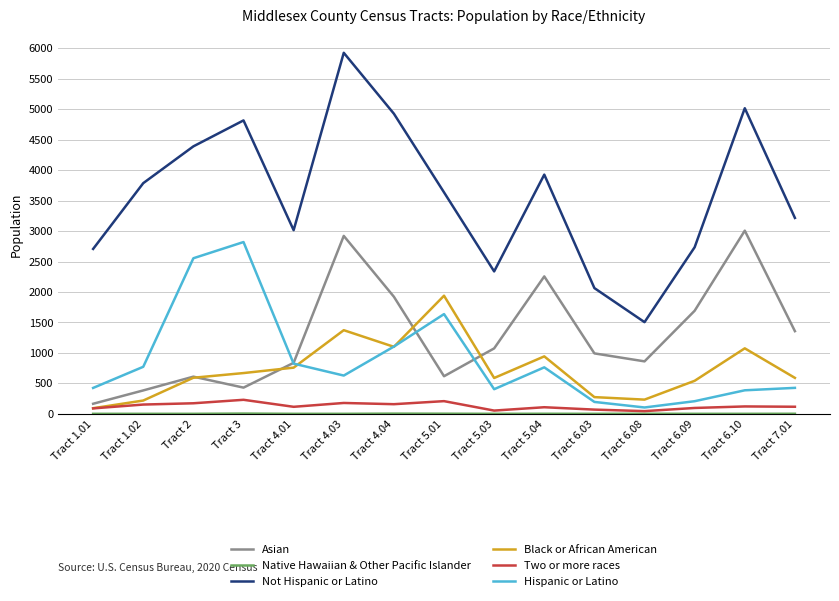

True or false: Black or African American and Not Hispanic or Latino cross at least once.

False